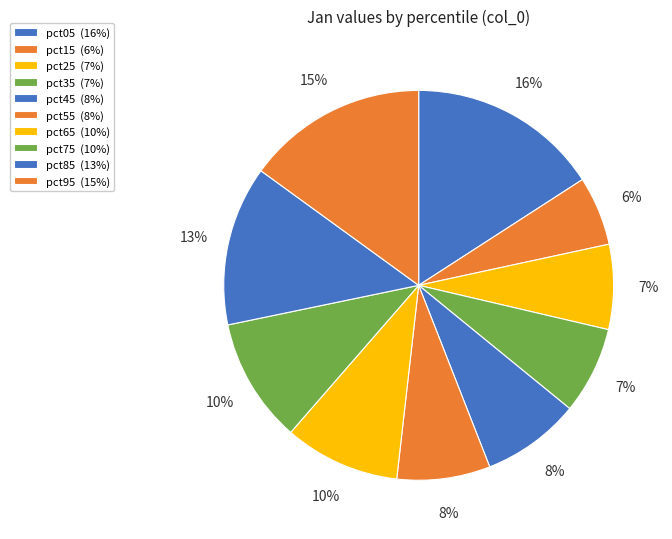

How many segments does this pie chart have?

10